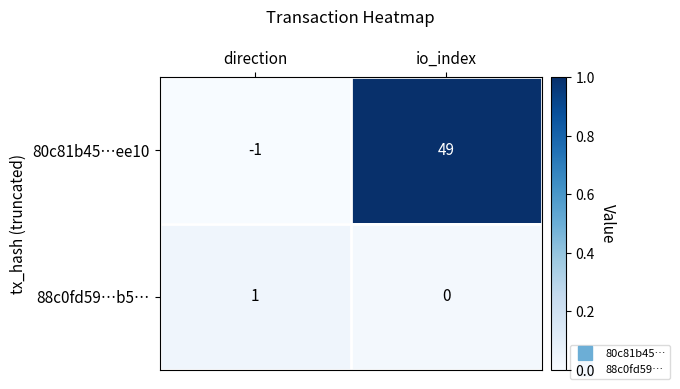

What is the difference between the 80c81b45…ee10 values at io_index and direction?

50